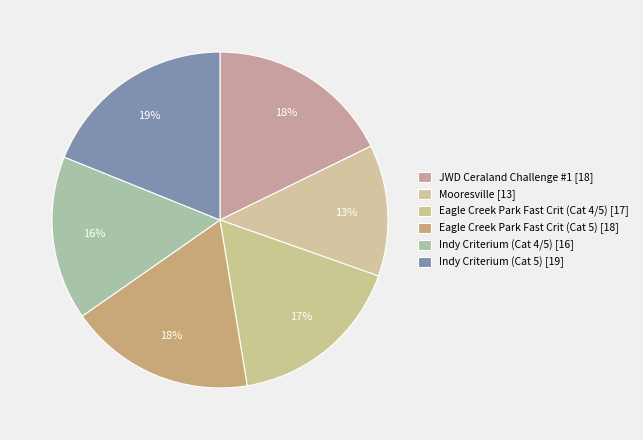

To the nearest percent, what percentage of the pie is Indy Criterium (Cat 4/5)?

16%